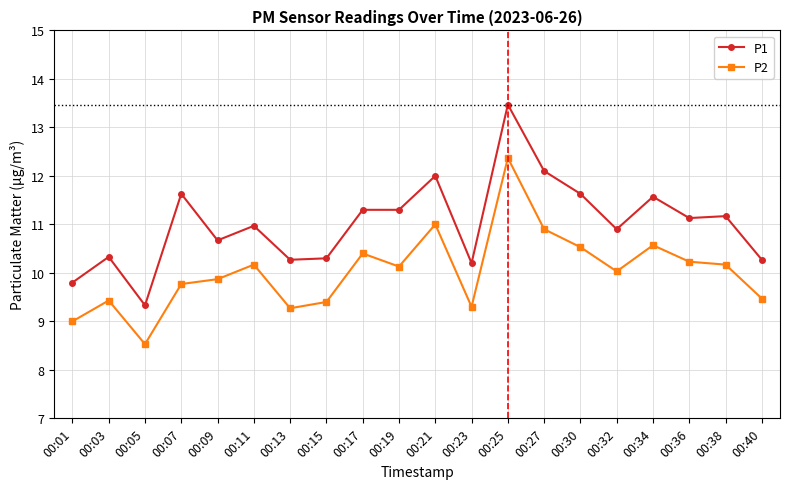

List the series in order of their overall mean, lowest first.

P2, P1